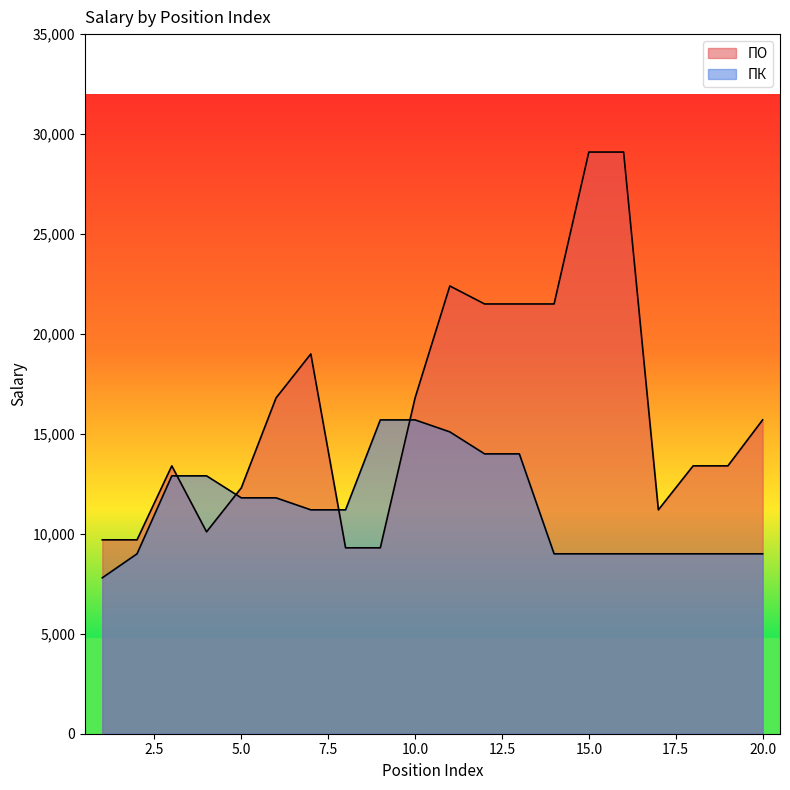

The value of ПК at 9 is 7481. True or false?

False